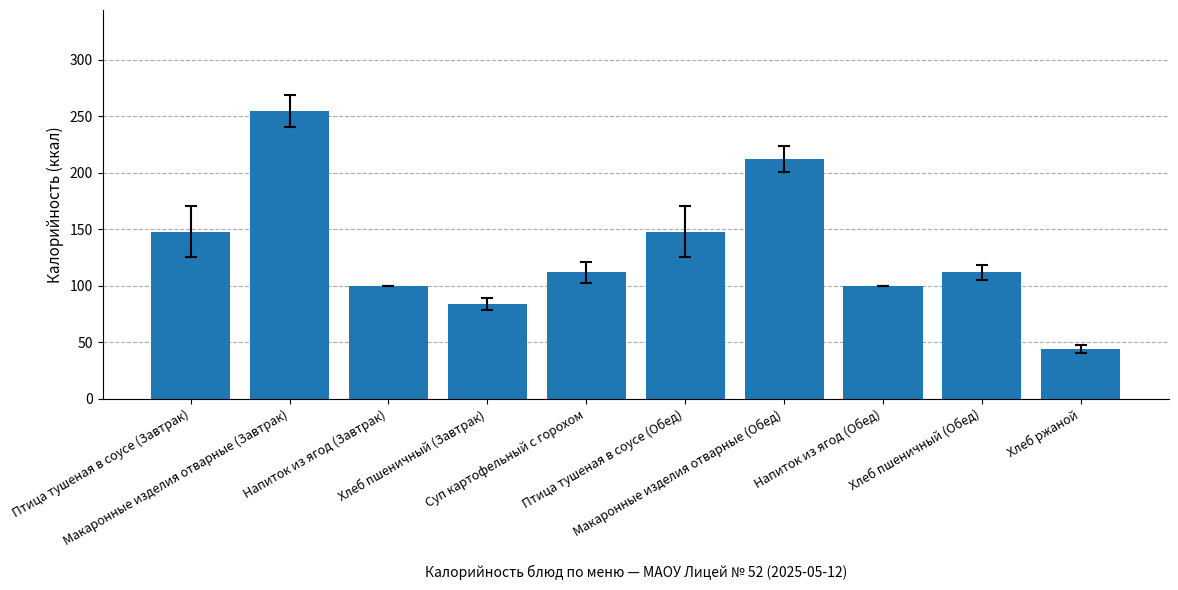

What is the change in value from Макаронные изделия отварные (Завтрак) to Напиток из ягод (Завтрак)?

-155